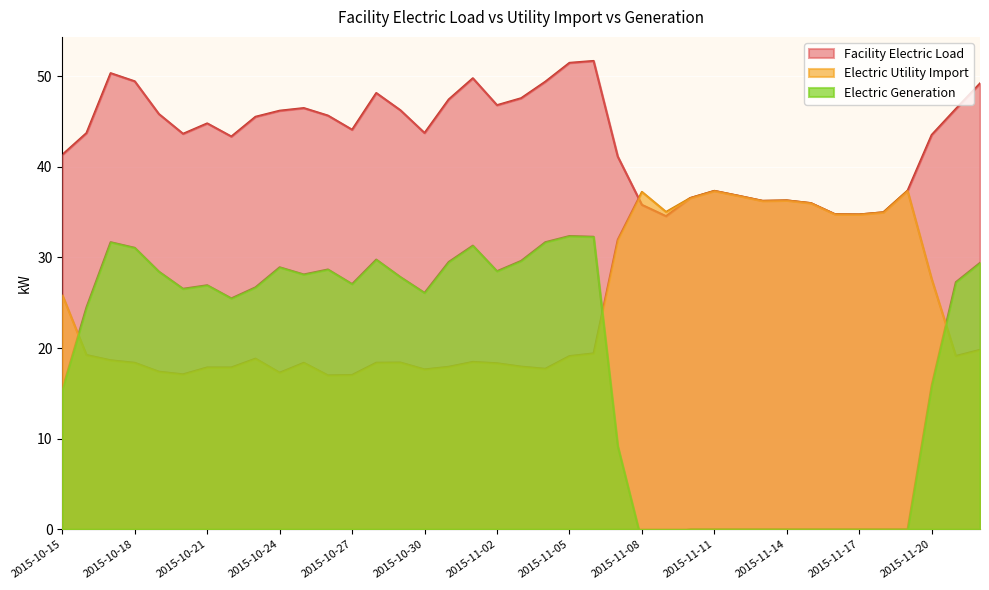

At which label is Electric Generation closest to 15?

2015-10-15